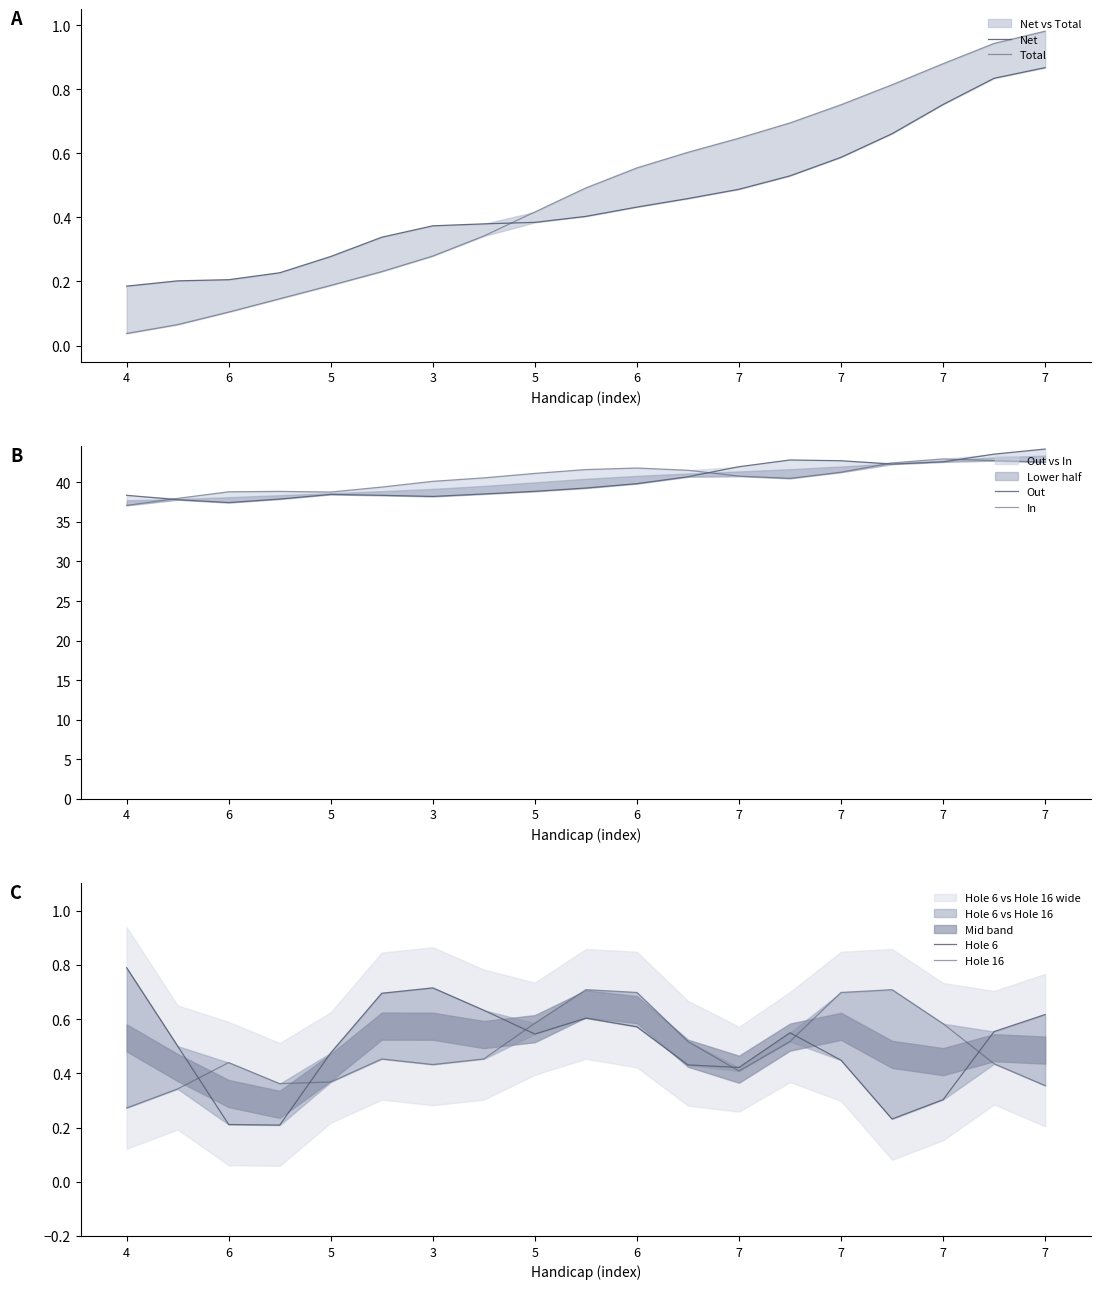

What is the difference between the second highest and minimum values in the Out series?

6.1